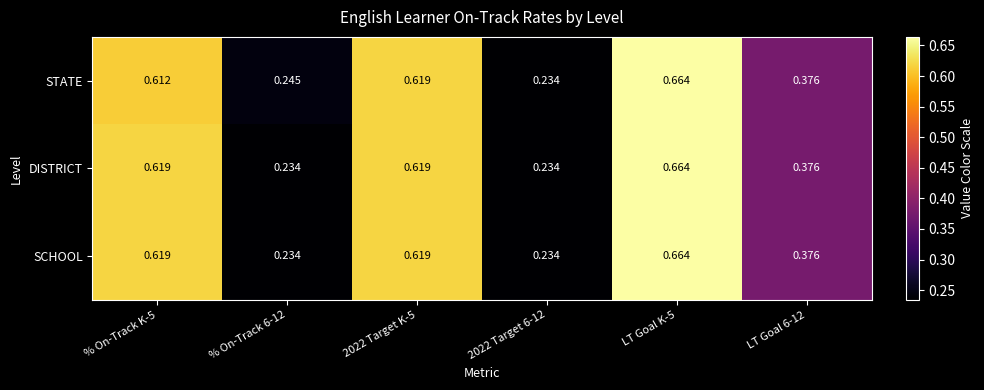

Is the value of DISTRICT at LT Goal K-5 greater than the value of STATE at % On-Track 6-12?

Yes